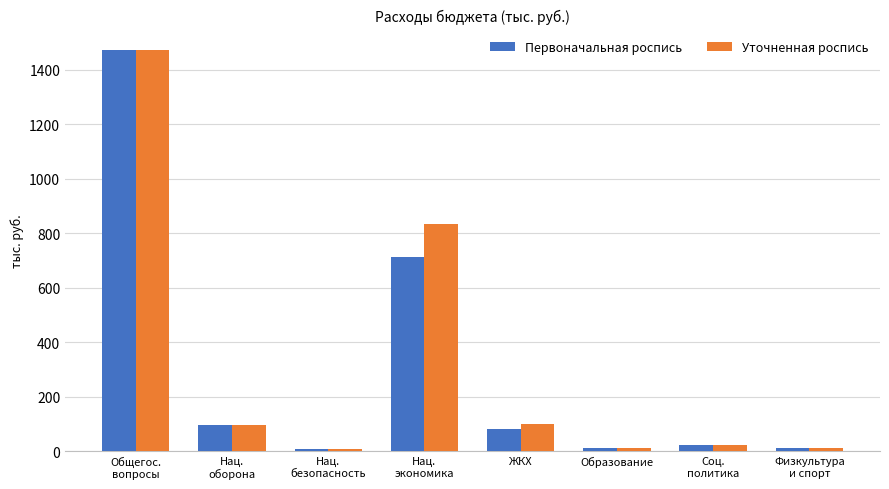

The value of Первоначальная роспись at Нац.
экономика is 712.1. True or false?

True